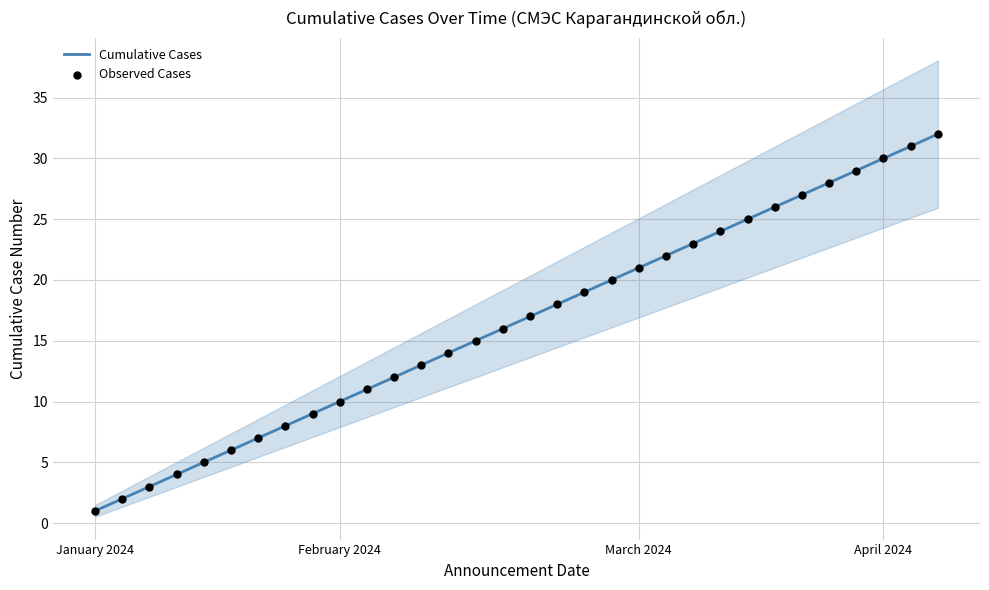

What are all the series names shown in the legend?

Cumulative Cases, Observed Cases